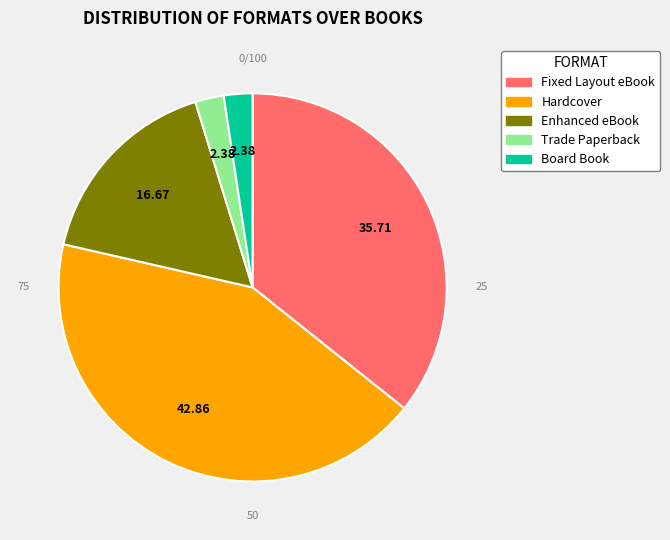

Which category has the biggest portion of the pie?

Hardcover